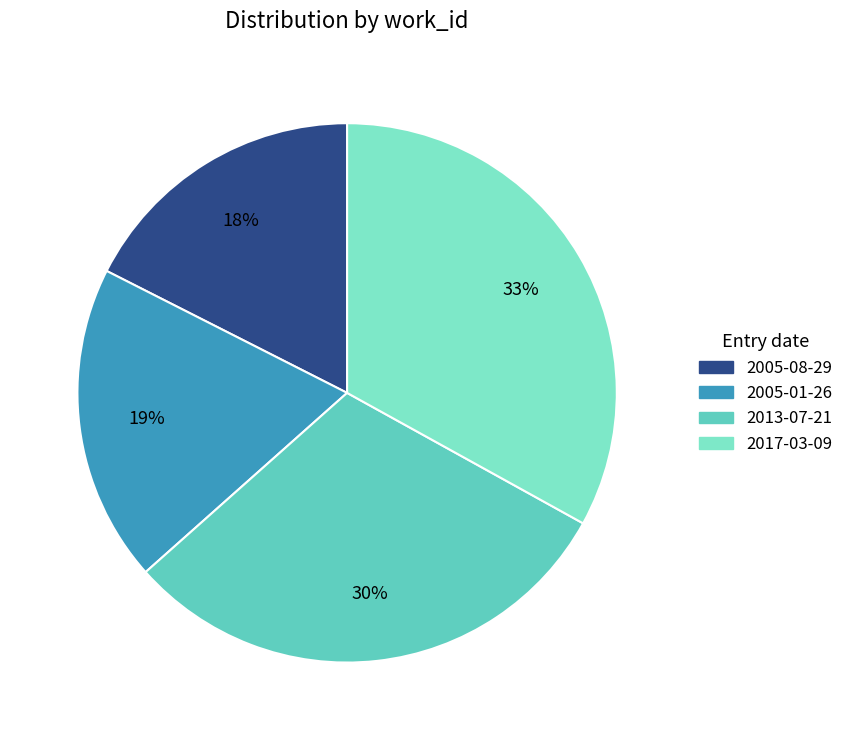

What percentage is the 2013-07-21 slice, to the nearest percent?

30%